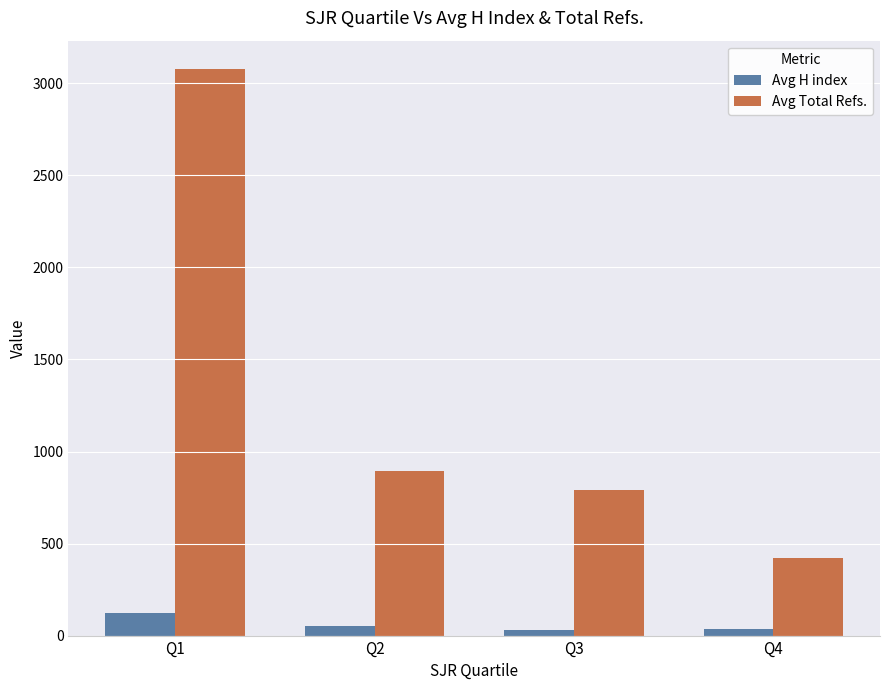

How many values in the Avg H index series are below 53?

2